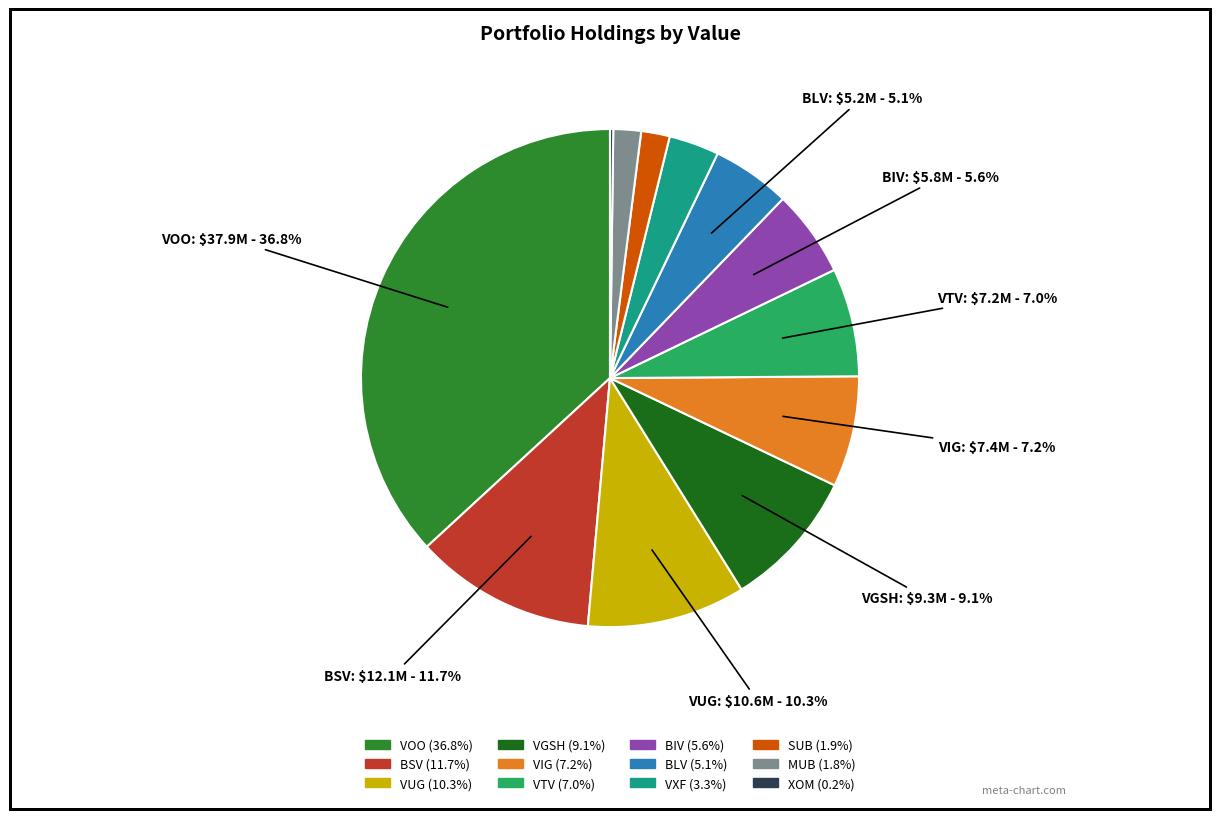

Is there any slice that represents more than half of the pie?

No